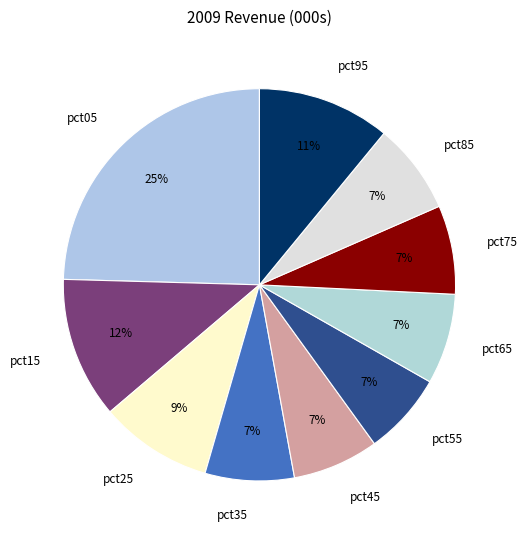

What is the largest slice in the pie chart?

pct05